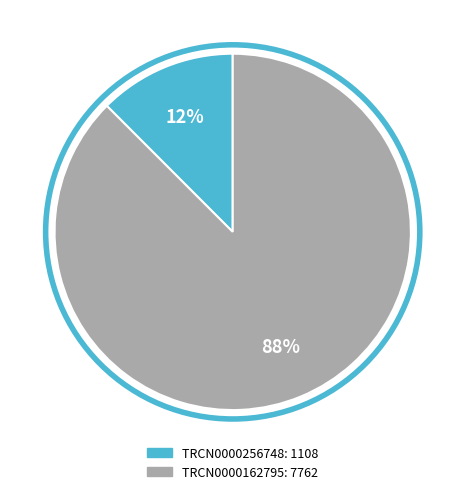

Which slice is the smallest?

TRCN0000256748